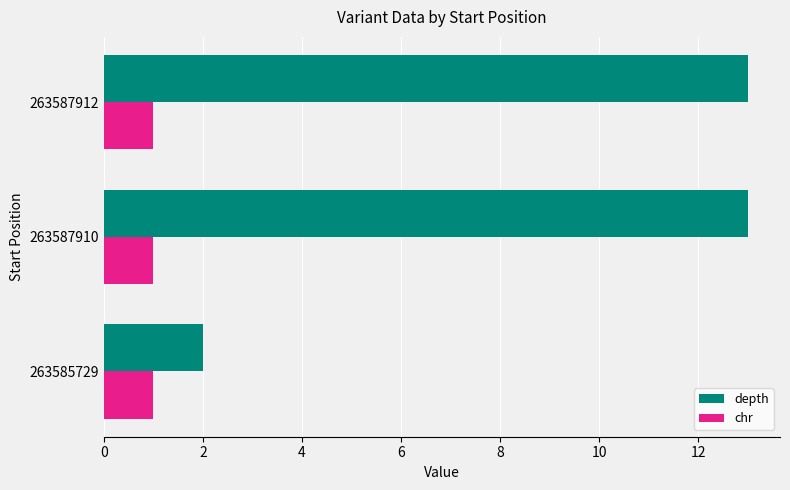

What is the difference between the depth values at 263585729 and 263587912?

11